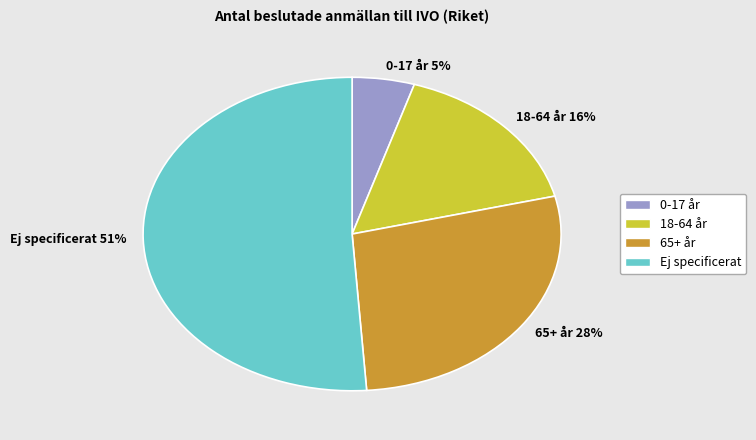

Combined, do 65+ år 28% and Ej specificerat 51% account for over 50%?

Yes